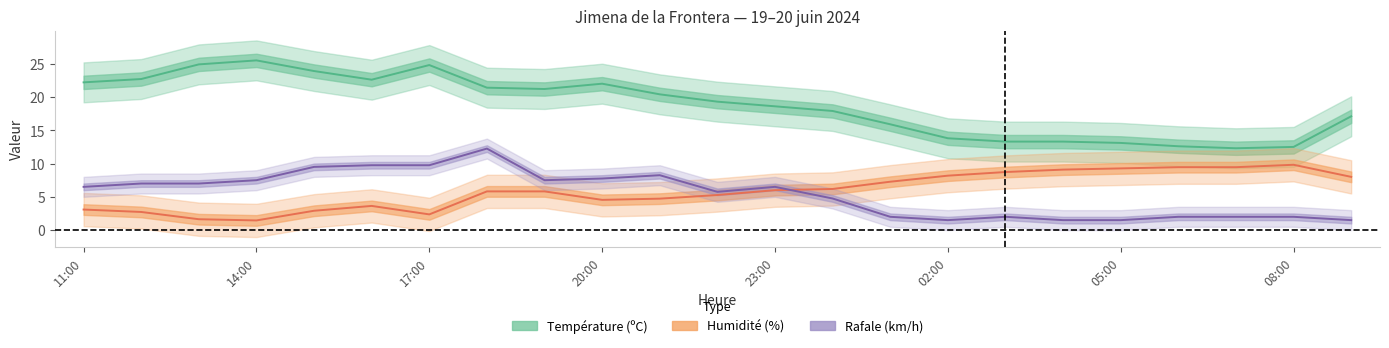

Reading right to left, list all the values displayed in this chart.

Température (ºC): 09:00=17.1	08:00=12.5	07:00=12.3	06:00=12.6	05:00=13.1	04:00=13.3	03:00=13.3	02:00=13.8	01:00=15.9	00:00=17.9	23:00=18.6	22:00=19.3	21:00=20.4	20:00=22.0	19:00=21.2	18:00=21.4	17:00=24.8	16:00=22.6	15:00=23.9	14:00=25.5	13:00=24.9	12:00=22.7	11:00=22.2
Humidité (%): 09:00=8.0	08:00=9.8	07:00=9.5	06:00=9.5	05:00=9.3	04:00=9.1	03:00=8.7	02:00=8.2	01:00=7.3	00:00=6.2	23:00=6.0	22:00=5.3	21:00=4.7	20:00=4.5	19:00=5.8	18:00=5.8	17:00=2.4	16:00=3.6	15:00=2.9	14:00=1.5	13:00=1.6	12:00=2.7	11:00=3.1
Rafale (km/h): 09:00=1.5	08:00=2.0	07:00=2.0	06:00=2.0	05:00=1.5	04:00=1.5	03:00=2.0	02:00=1.5	01:00=2.0	00:00=4.8	23:00=6.5	22:00=5.8	21:00=8.2	20:00=7.8	19:00=7.5	18:00=12.2	17:00=9.8	16:00=9.8	15:00=9.5	14:00=7.5	13:00=7.0	12:00=7.0	11:00=6.5